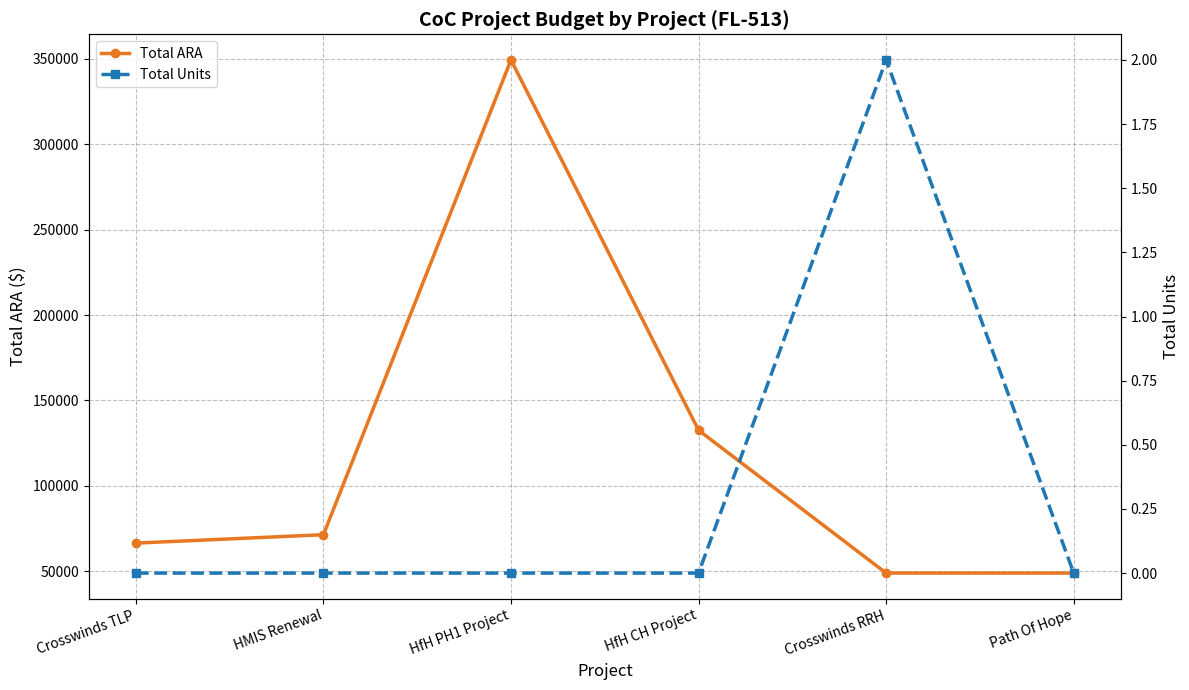

How many data points in Total Units are above 0?

1